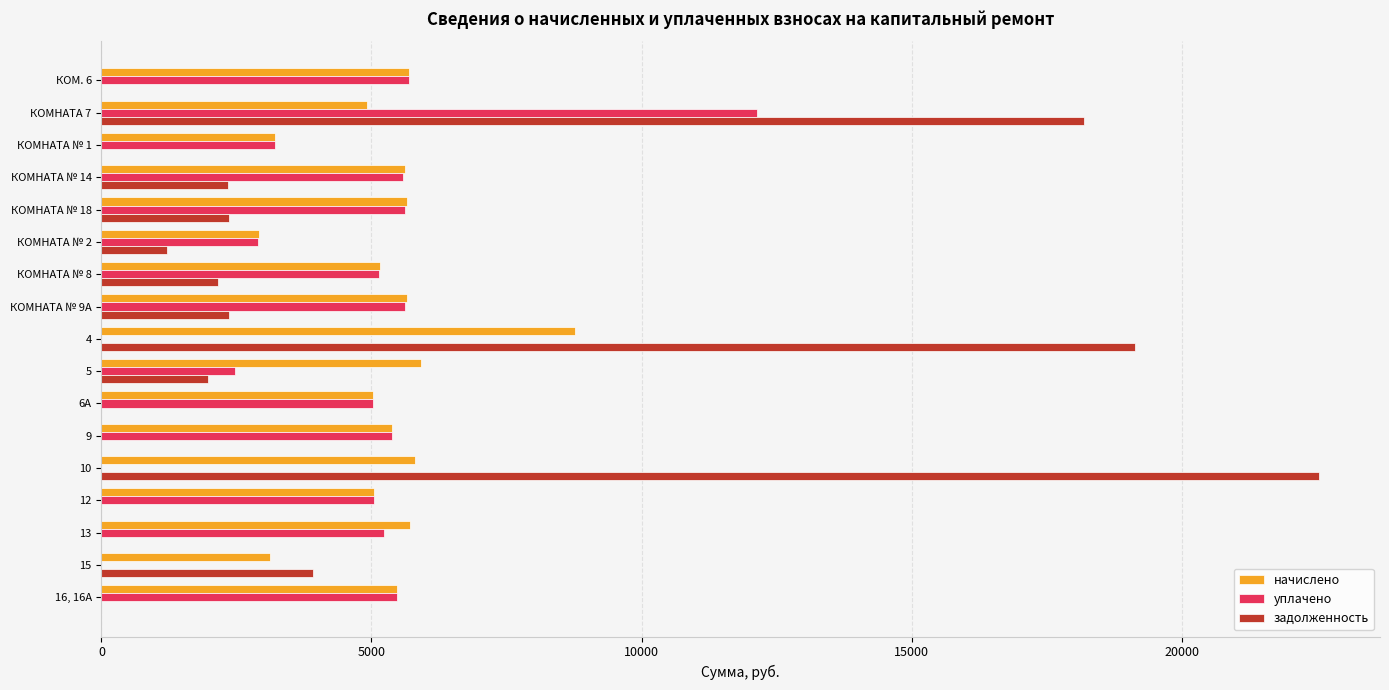

The value of задолженность at КОМНАТА № 14 is 759.8. True or false?

False